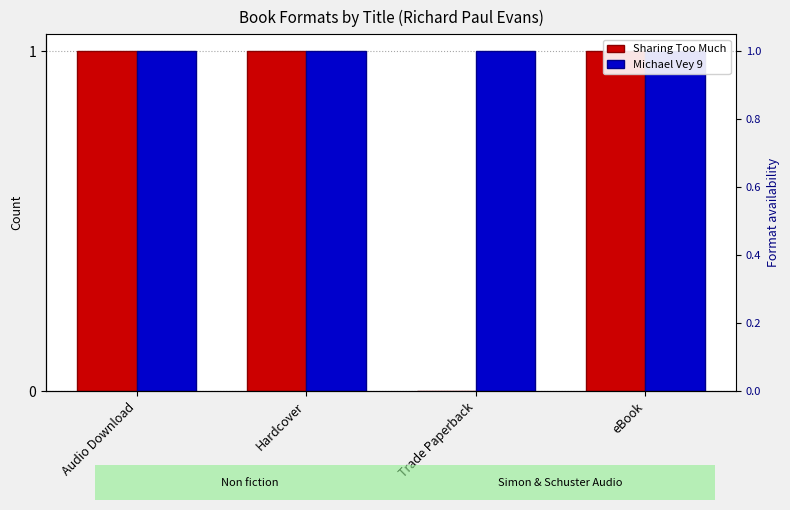

What is the highest value of the Michael Vey 9 series?

1